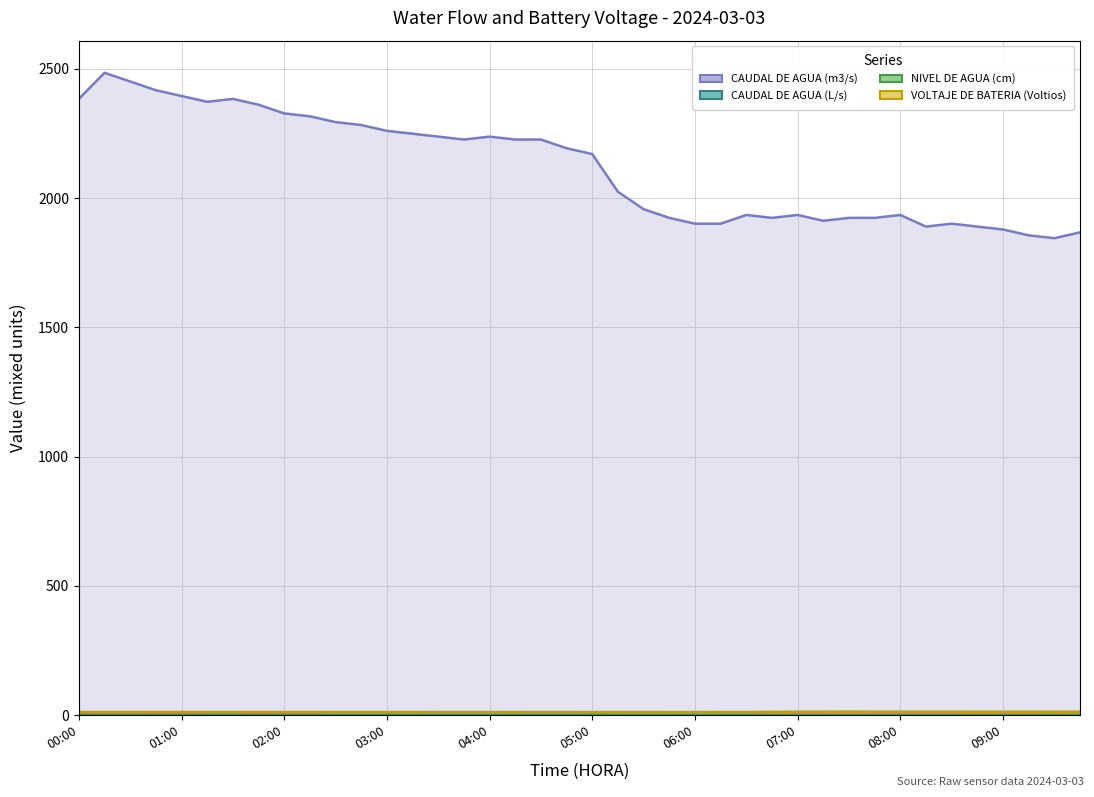

At which label does CAUDAL DE AGUA (L/s) first exceed 2?

00:00